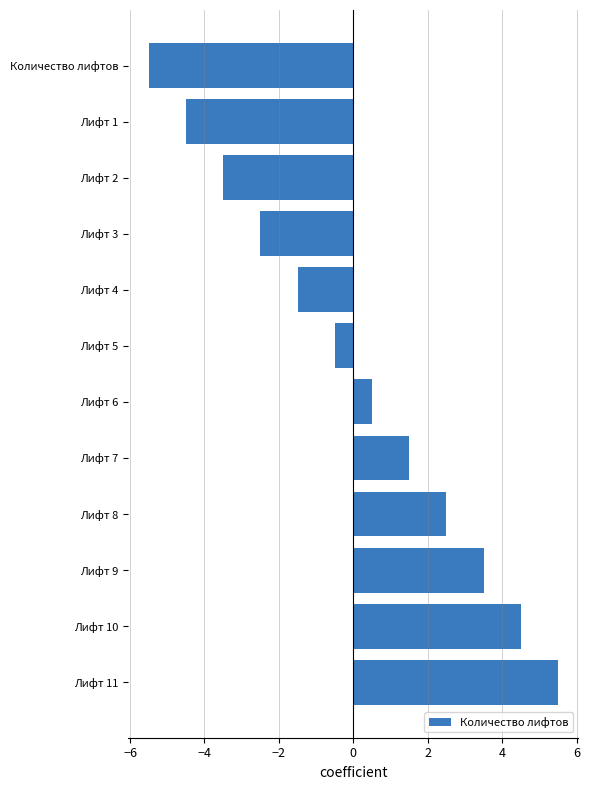

Is it true that the value at Лифт 4 is -0.4?

False